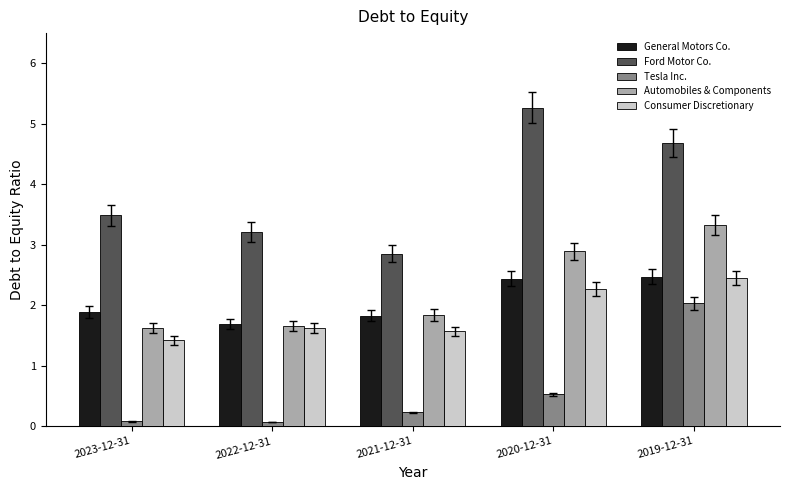

Which series has the widest spread of values?

Ford Motor Co.